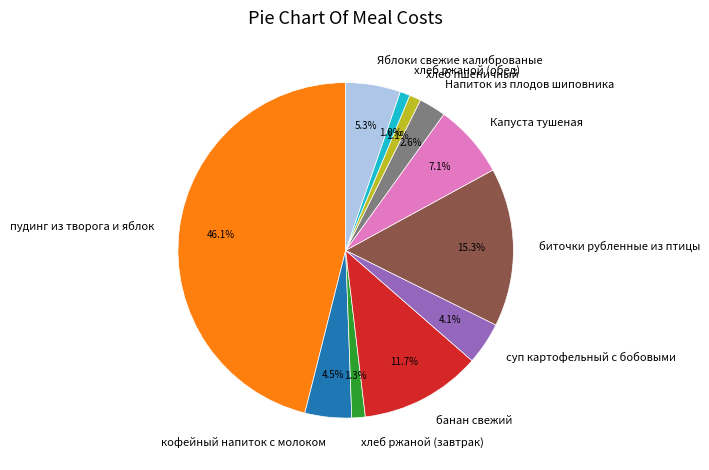

Which has a higher value, хлеб ржаной (обед) or Напиток из плодов шиповника?

Напиток из плодов шиповника